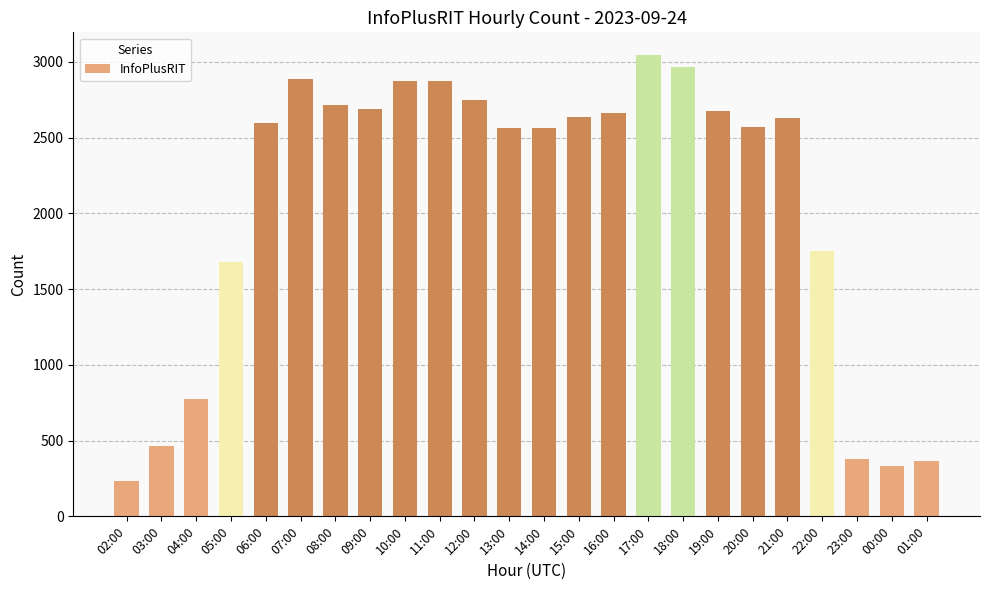

At which label does the data first exceed 2629?

07:00